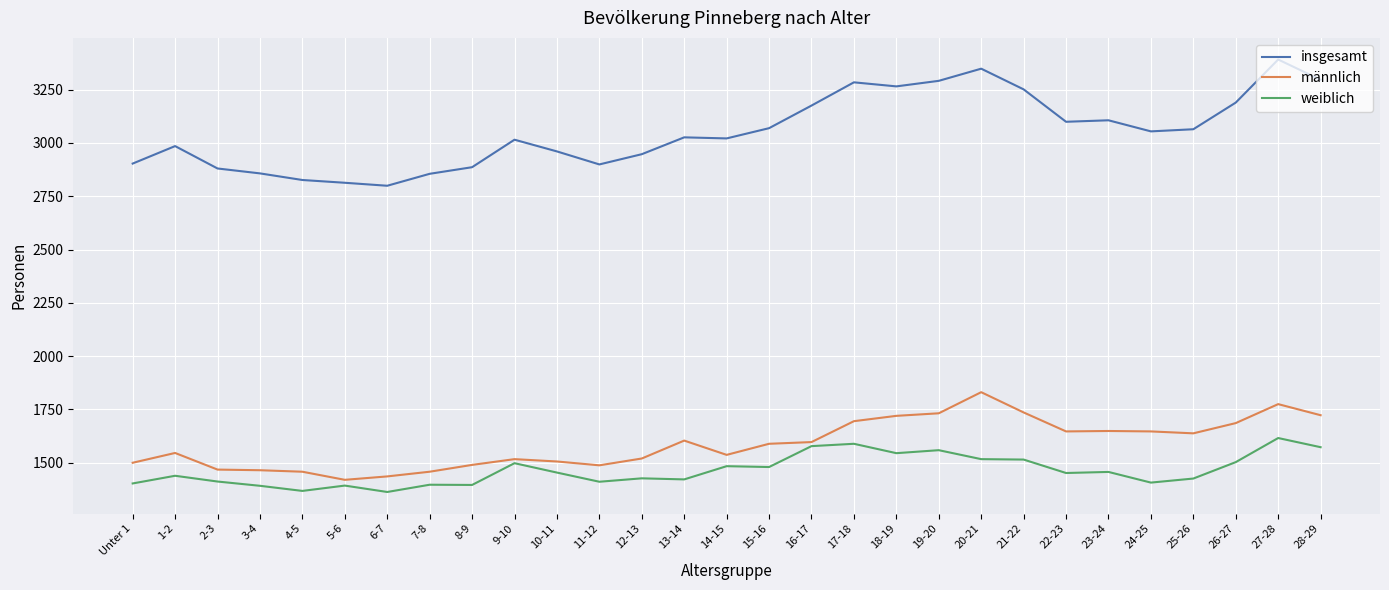

The value of insgesamt at 26-27 is 5535. True or false?

False